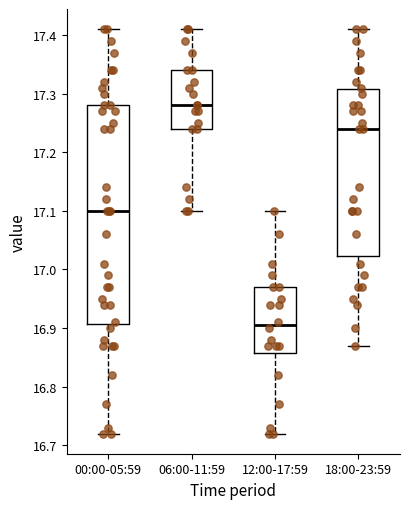

Where is the upper edge of the box for 06:00-11:59 on the y-axis? The values are not printed on the chart, so give them approximately, as read against the axis.

17.34